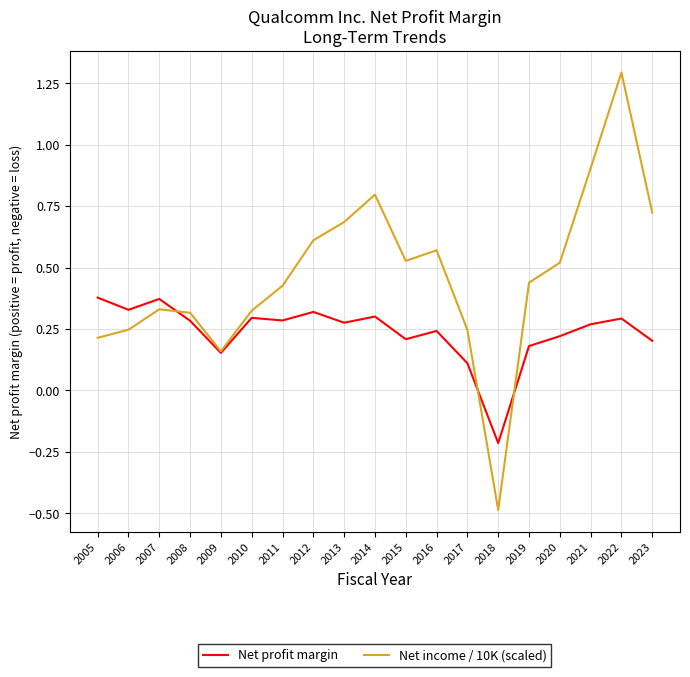

Rank the series at 2023 from highest to lowest value.

Net income / 10K (scaled), Net profit margin